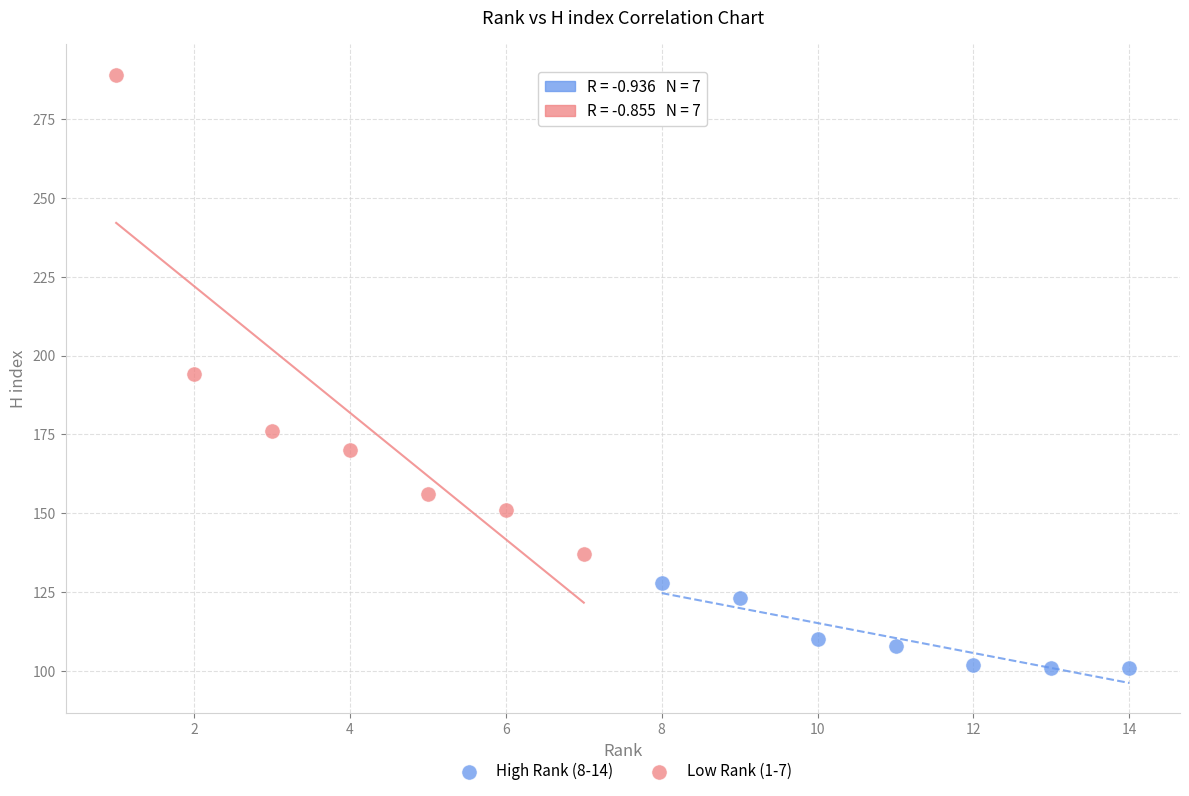

Which series reaches the minimum Y coordinate?

High Rank (8-14)